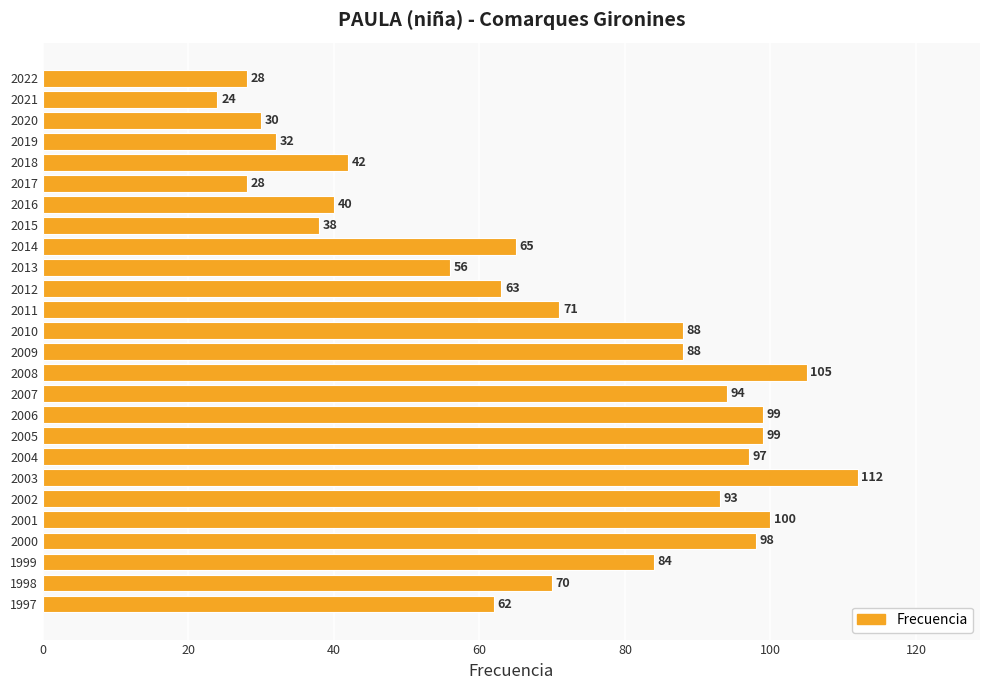

The chart shows a value of 43 at 2006. True or false?

False